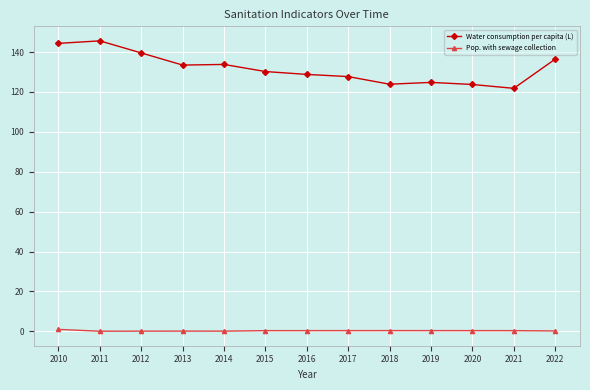

How many lines are shown in the chart?

2